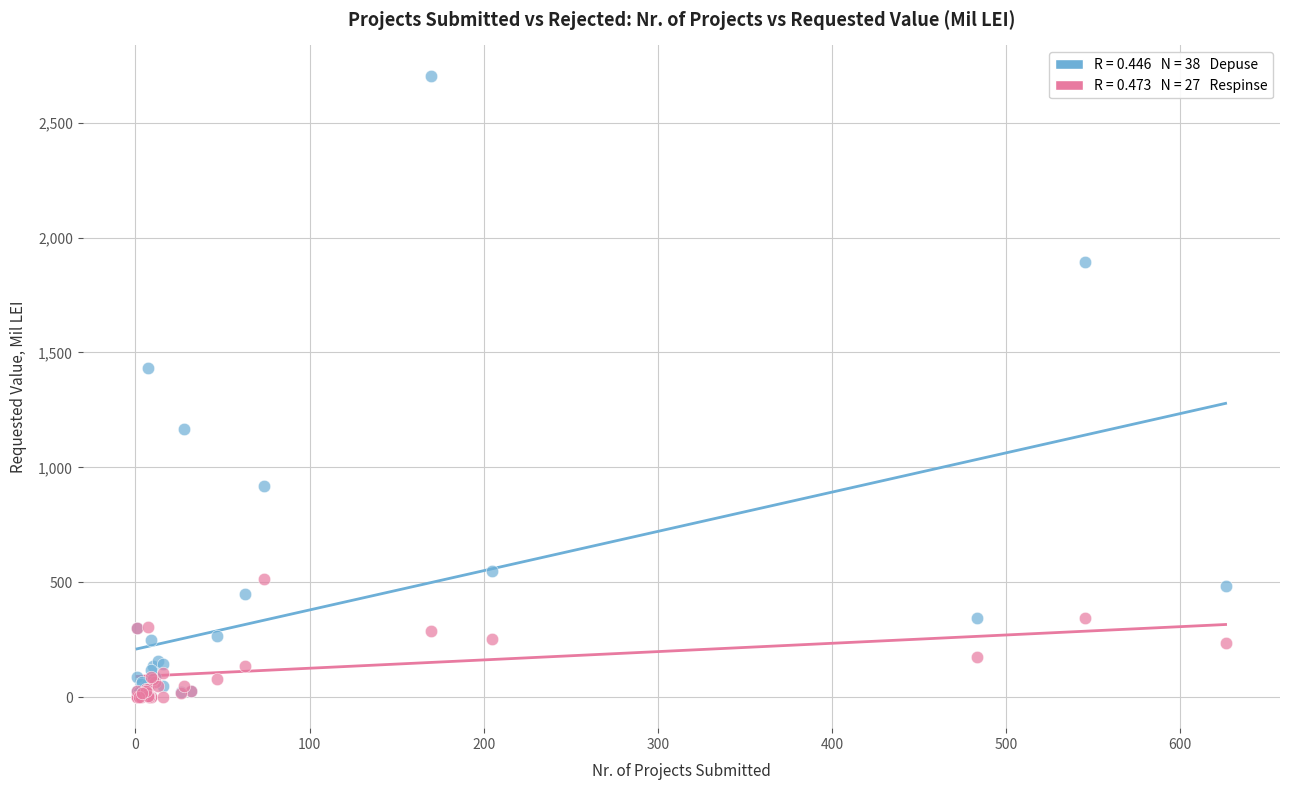

Across all series, what Y value is closest to 1350?

1433.0